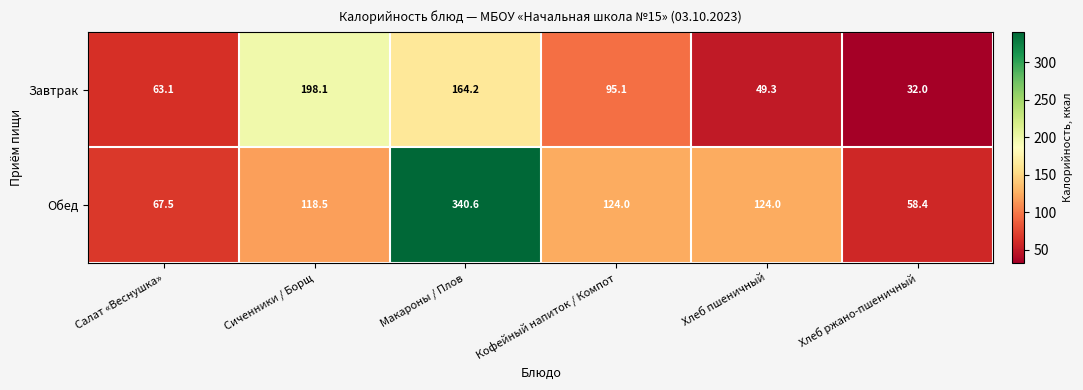

Read the Завтрак value at Салат «Веснушка».

63.1